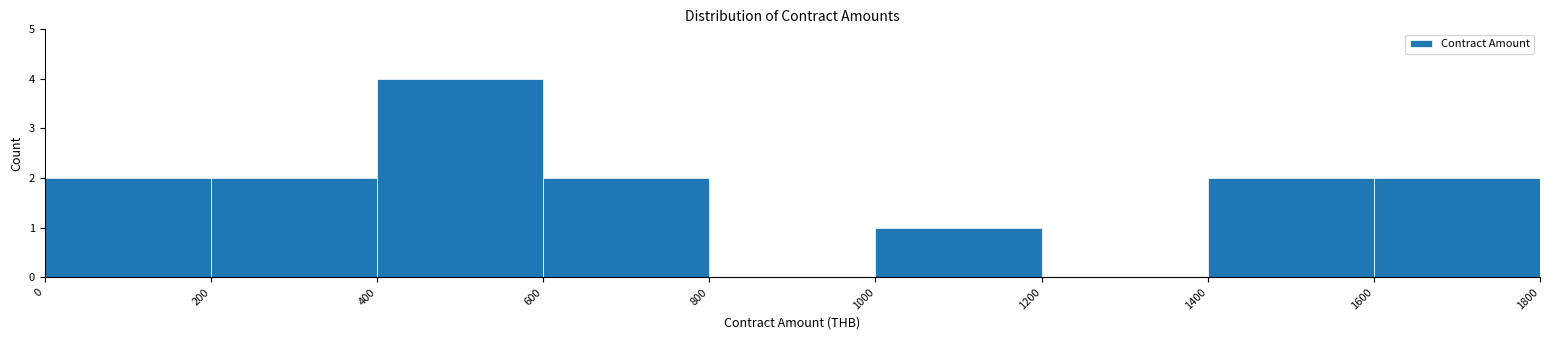

What is the height of the bar covering 600 to 800 on the x-axis? The values are not printed on the chart, so give them approximately, as read against the axis.

2